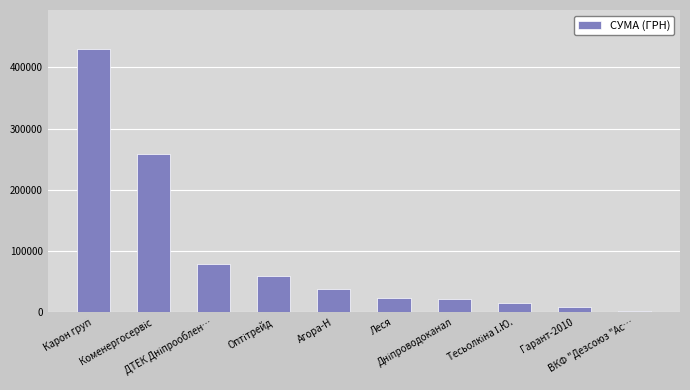

What is the greatest value displayed?

429254.7